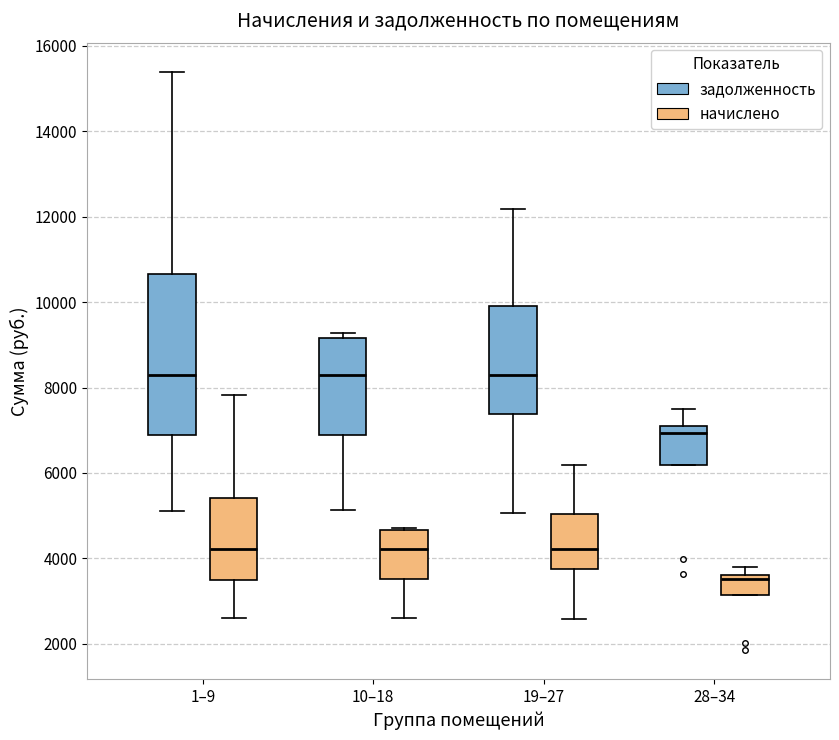

Which box is the tallest, from its lower edge to its upper edge?

1–9 (задолженность)